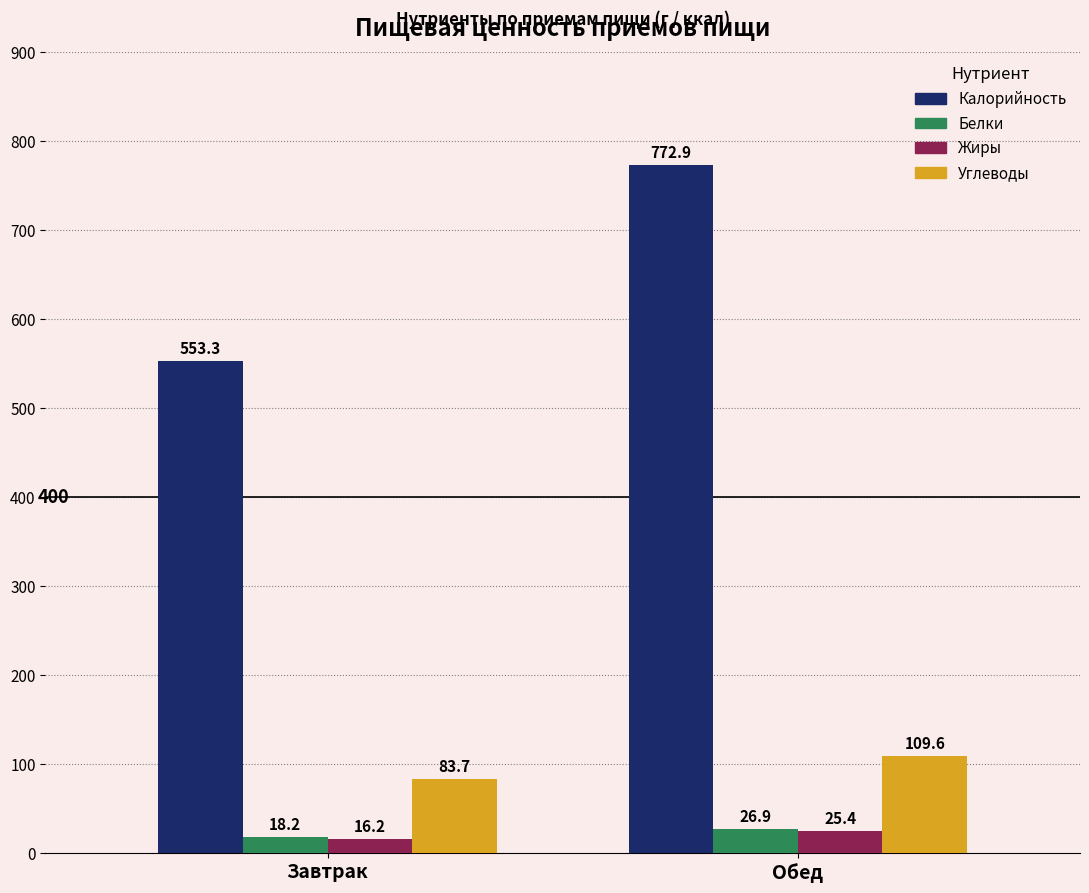

At which category does the chart reach its minimum across all series?

Завтрак